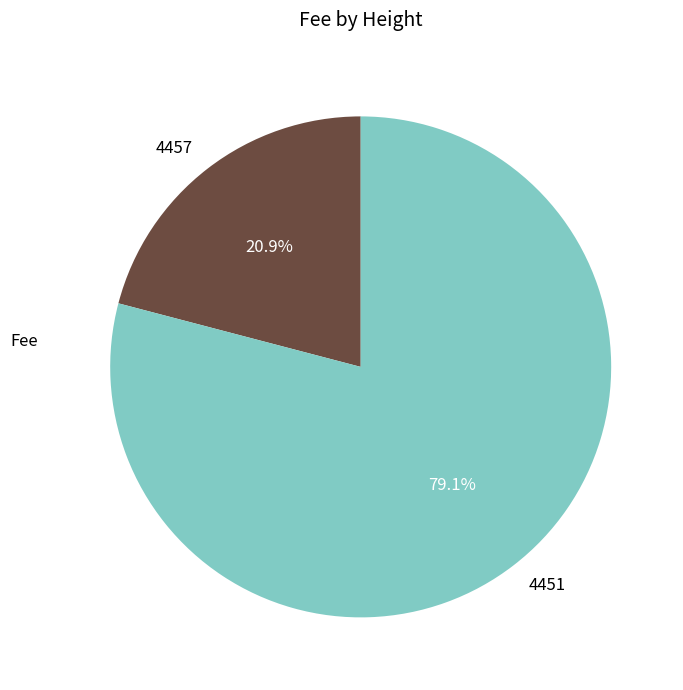

To the nearest percent, what is the average slice percentage?

50%